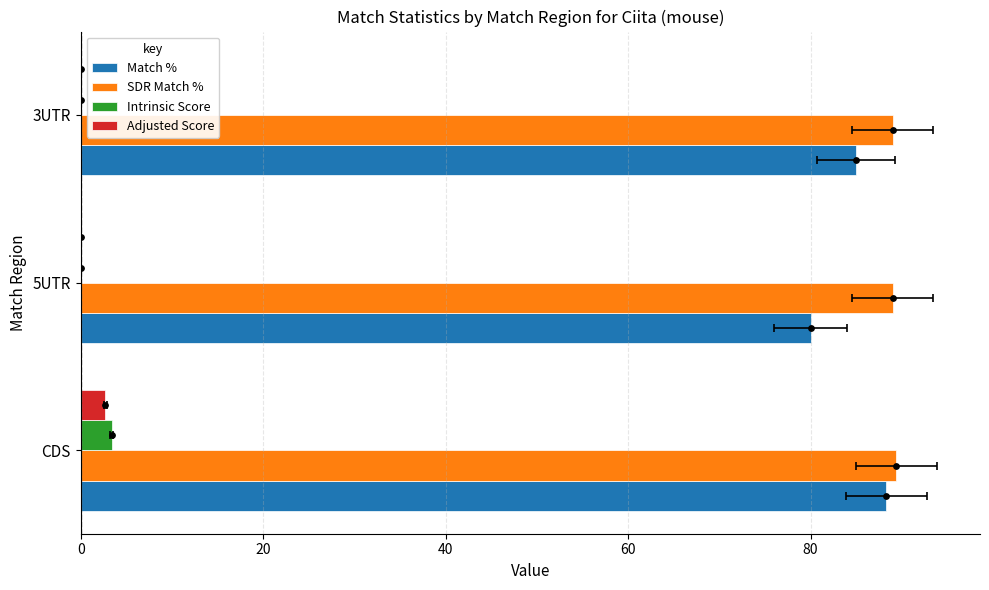

Which series contains the lowest Y value?

Intrinsic Score